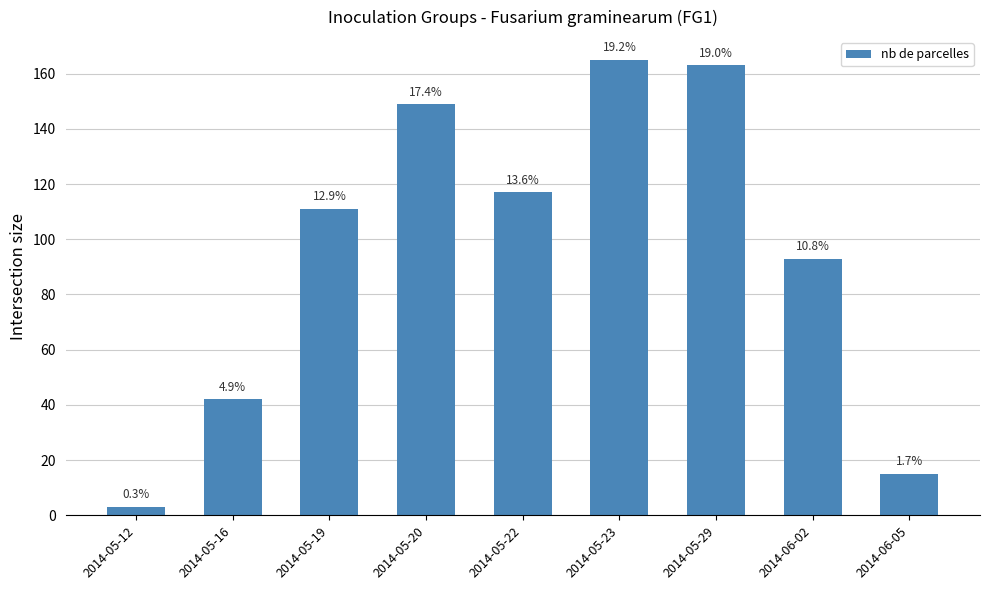

What is the value of the 6th bar from the left?

165